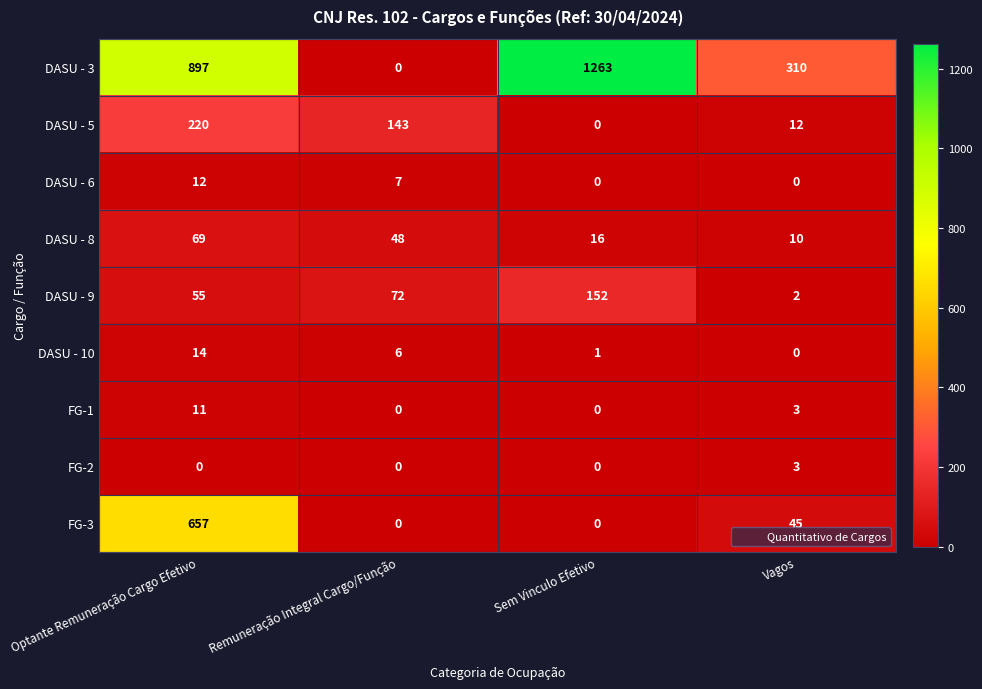

The DASU - 3 series shows 1263 at Sem Vinculo Efetivo. True or false?

True